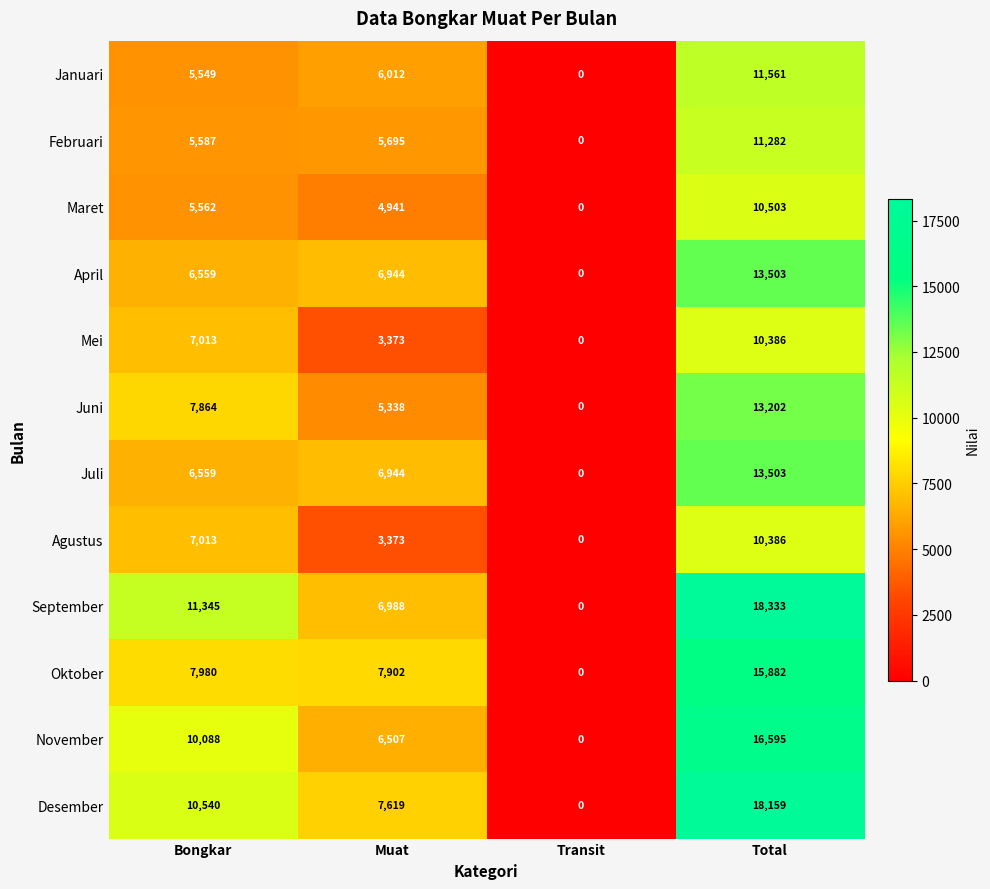

What is the spread (max minus min) of values at Muat?

4529